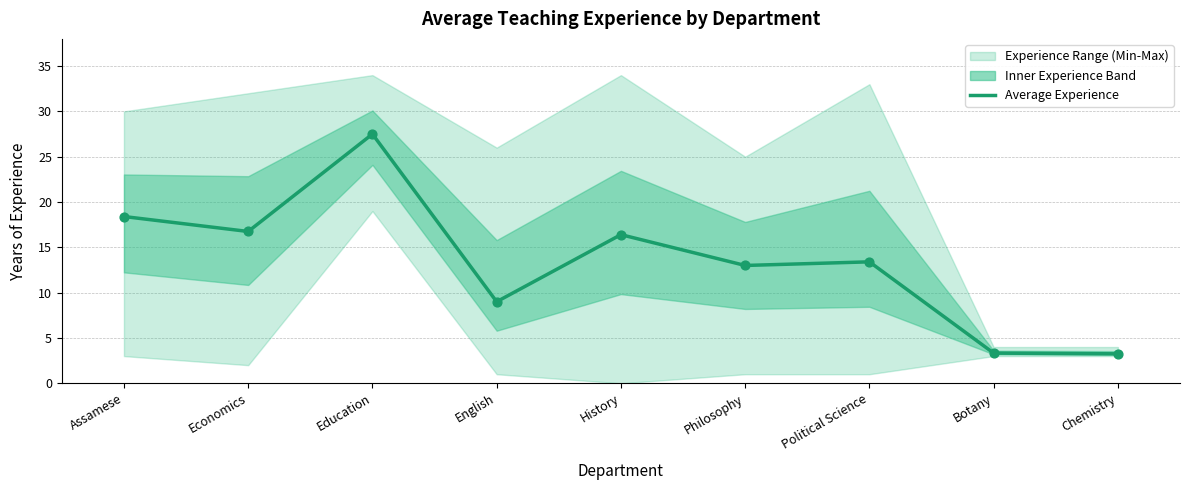

Which has a higher value, English or Education?

Education